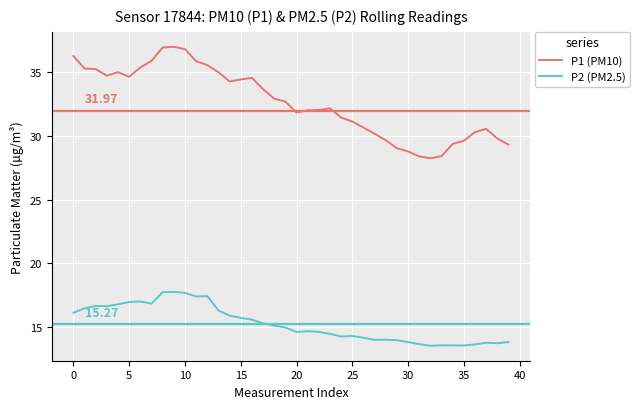

List the series in order of their peak value, highest first.

P1 (PM10), P2 (PM2.5)